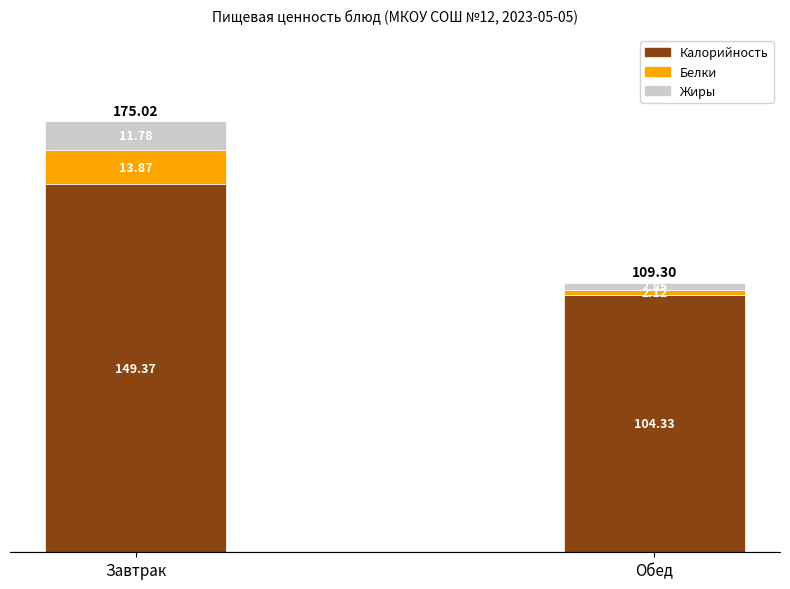

At which label does Калорийность reach its minimum?

Обед